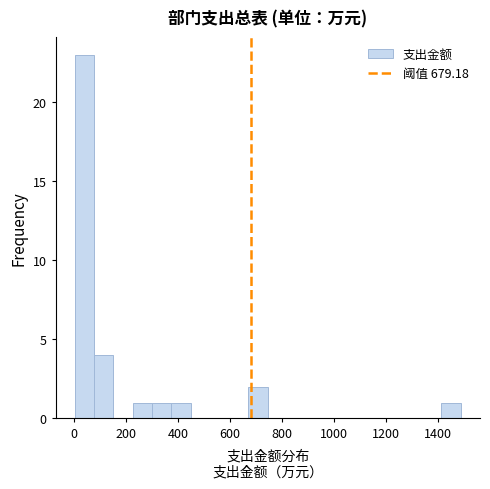

Around what value on the x-axis is the tallest bar? Give the approximate position of its centre, as read against the axis.

40